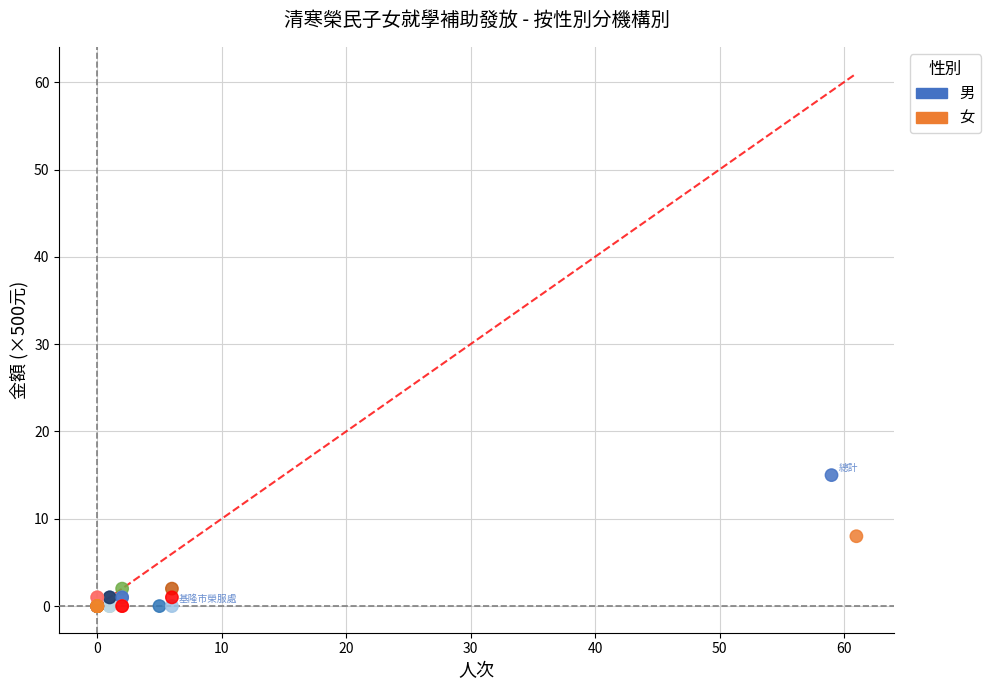

Which series has the largest Y range (max minus min)?

男